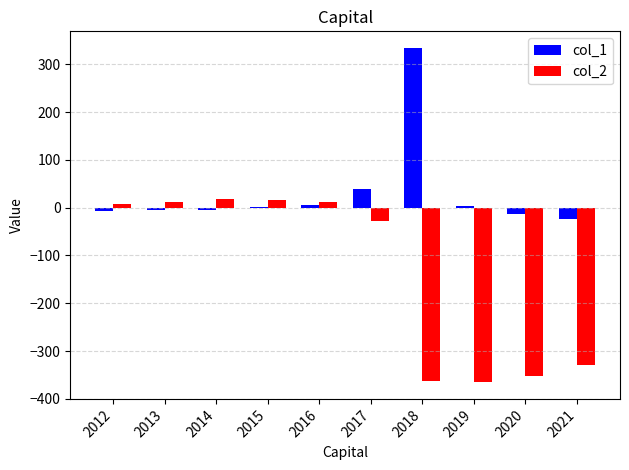

What is the greatest value displayed?

334.0